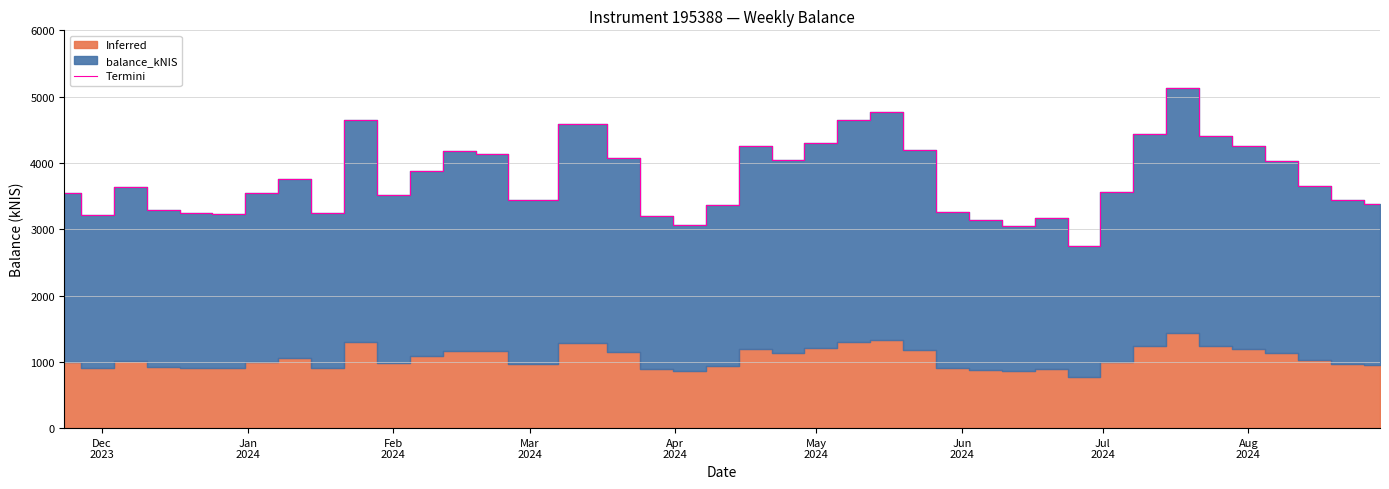

What is the average value?

3766.1